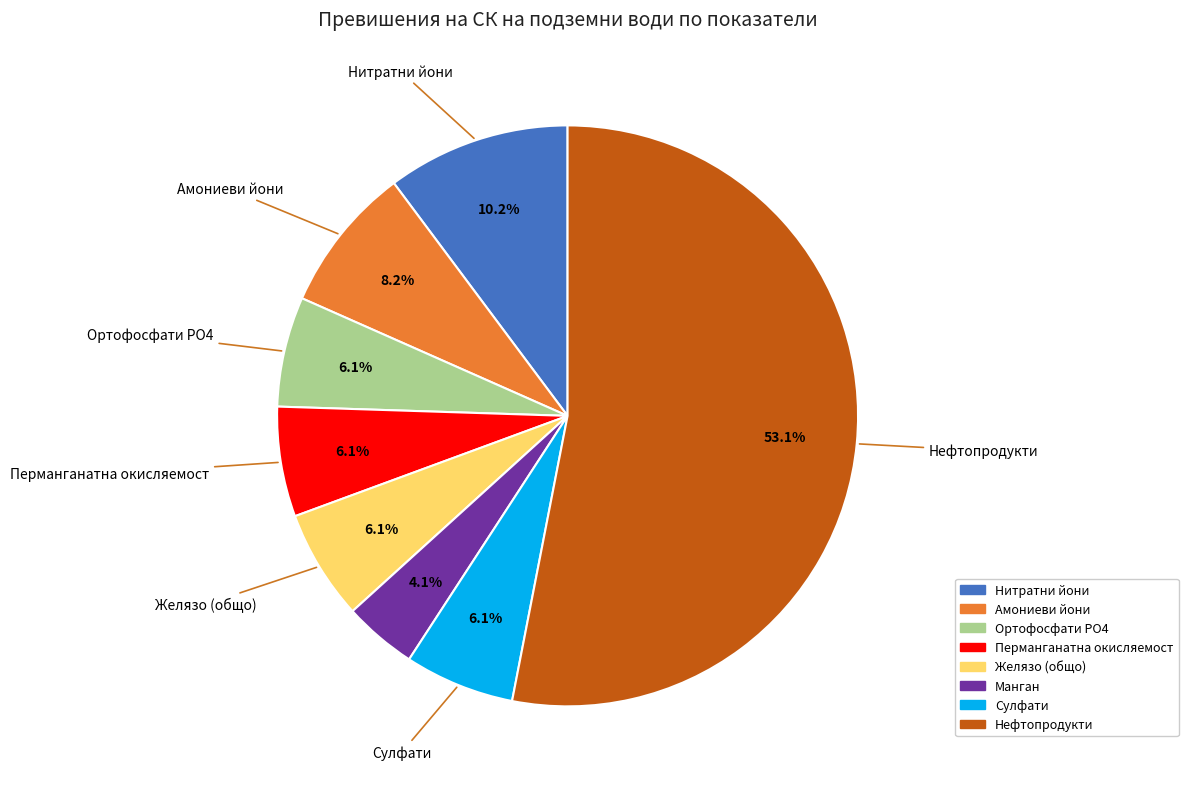

What is the largest slice in the pie chart?

Нефтопродукти